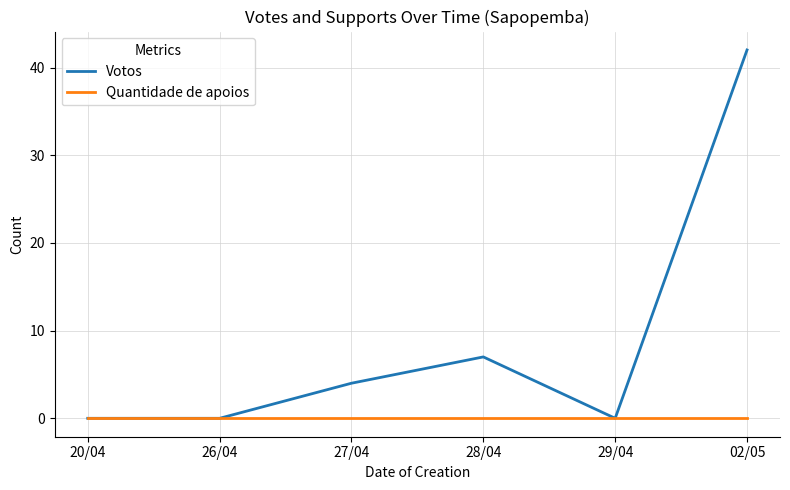

Where is the first local maximum for Votos?

28/04